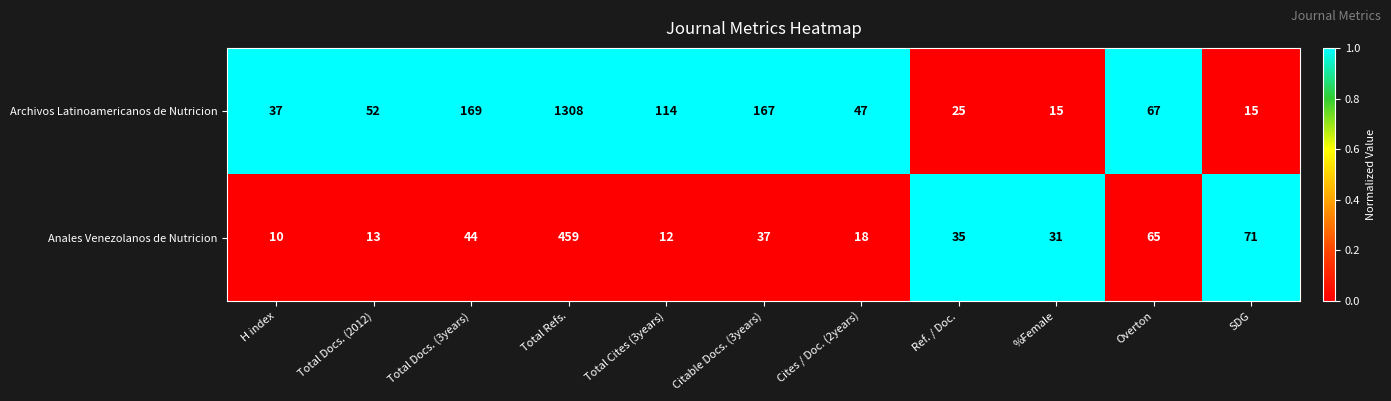

Reading left to right, list all the values displayed in this chart.

Archivos Latinoamericanos de Nutricion: H index=37	Total Docs. (2012)=52	Total Docs. (3years)=169	Total Refs.=1308	Total Cites (3years)=114	Citable Docs. (3years)=167	Cites / Doc. (2years)=47	Ref. / Doc.=25	%Female=15	Overton=67	SDG=15
Anales Venezolanos de Nutricion: H index=10	Total Docs. (2012)=13	Total Docs. (3years)=44	Total Refs.=459	Total Cites (3years)=12	Citable Docs. (3years)=37	Cites / Doc. (2years)=18	Ref. / Doc.=35	%Female=31	Overton=65	SDG=71